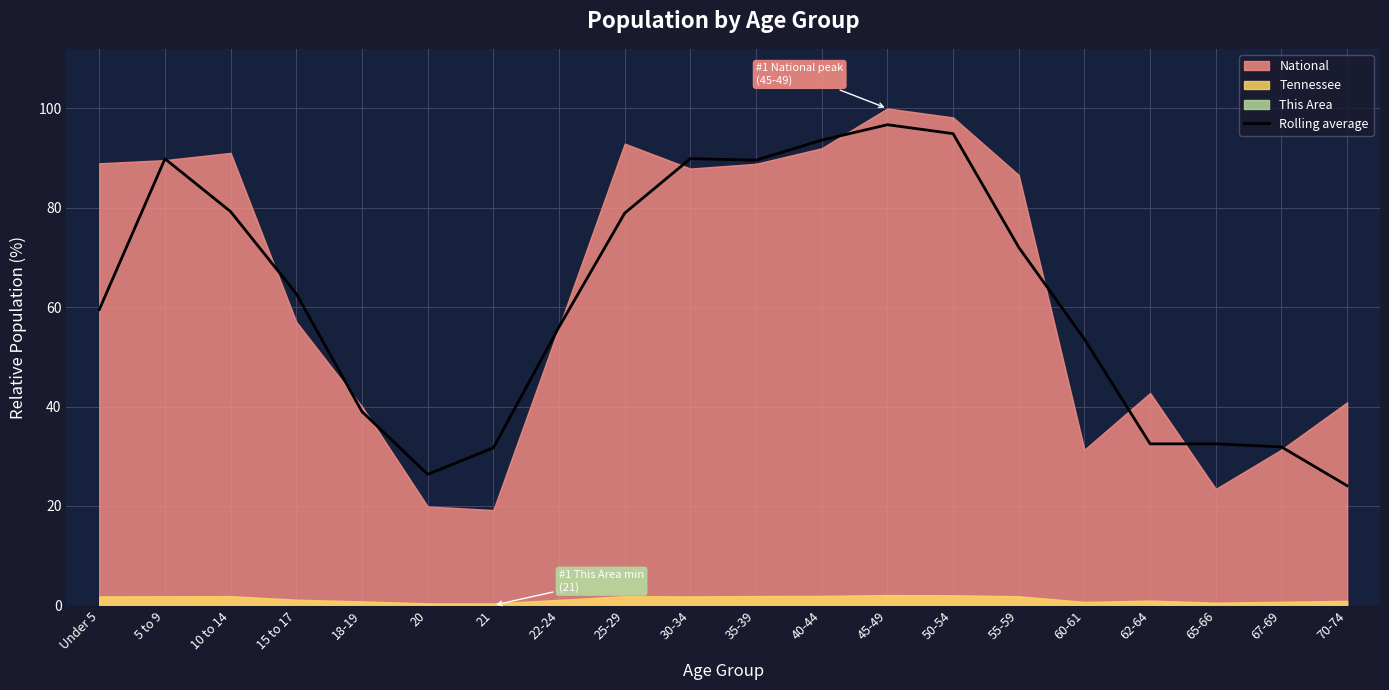

What is the maximum value for Rolling average?

96.7